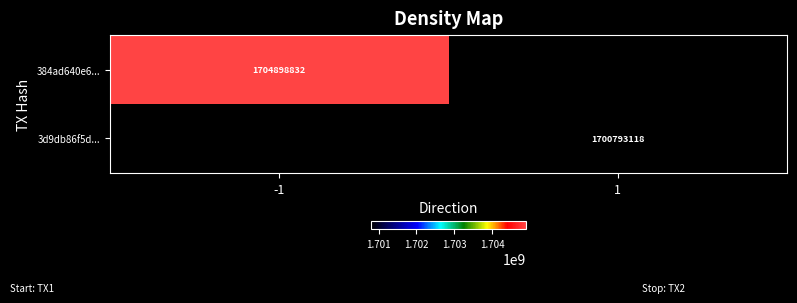

The value of 384ad640e6... at -1 is 487838972. True or false?

False